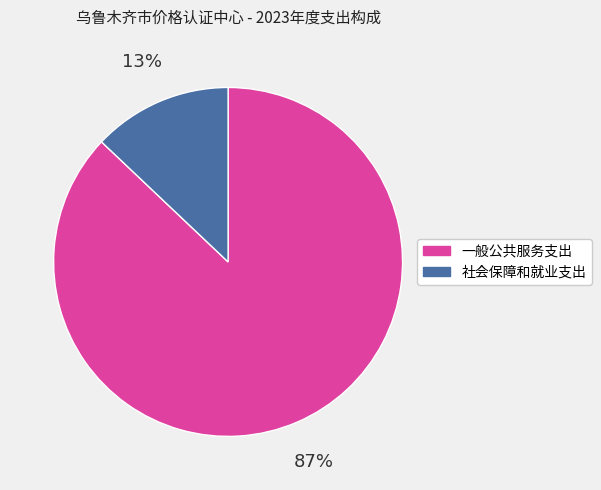

True or false: 社会保障和就业支出 accounts for 13% of the total.

True